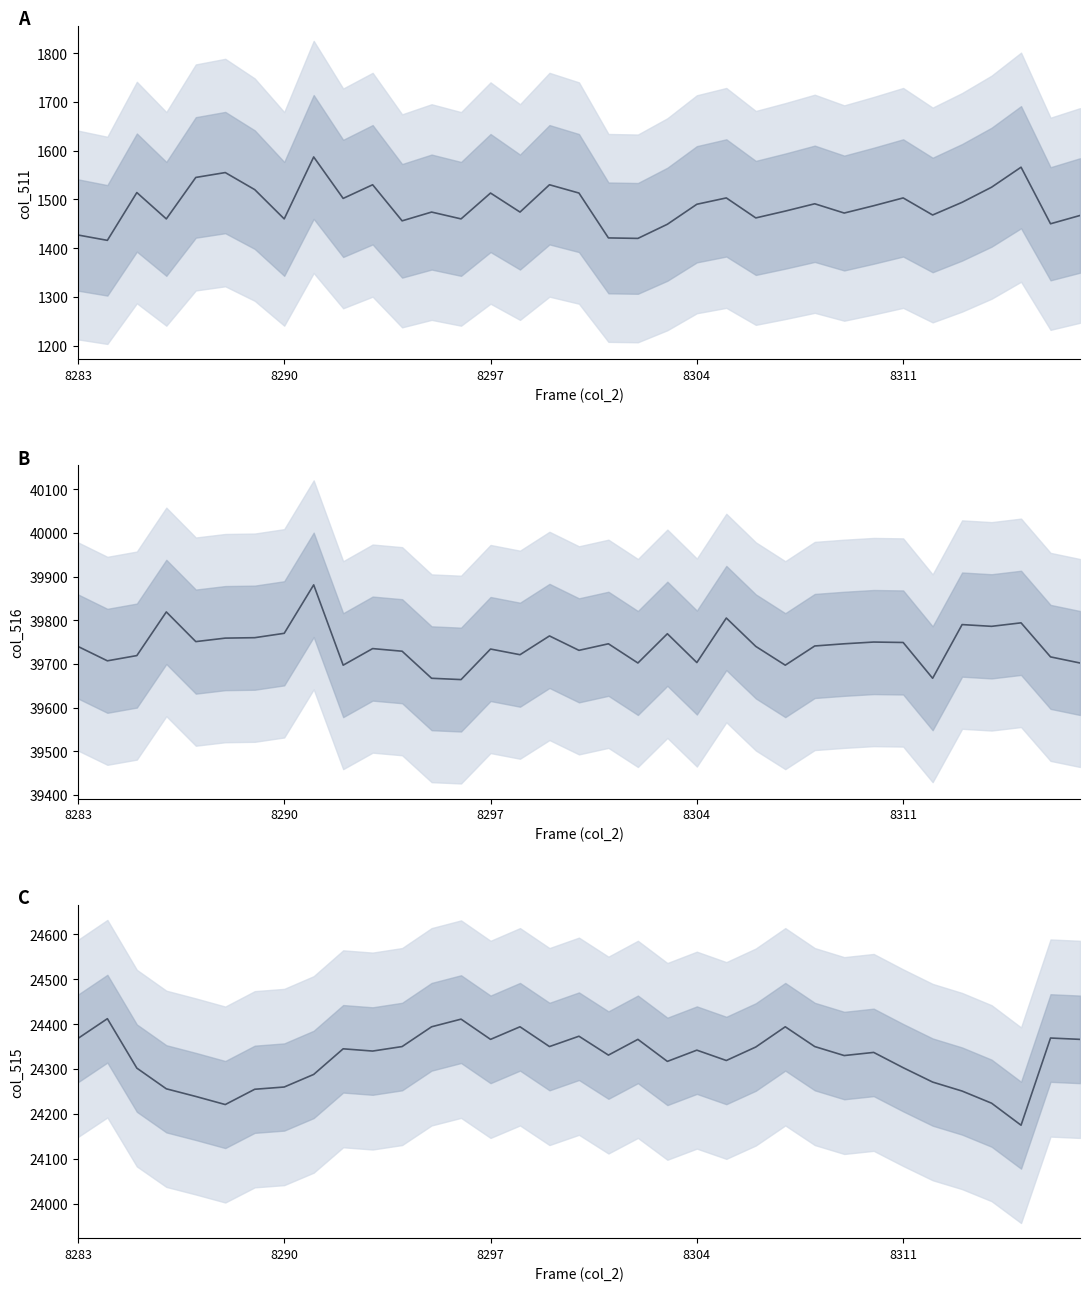

Is the value of col_515 at 29 greater than the value of col_511 at 16?

Yes